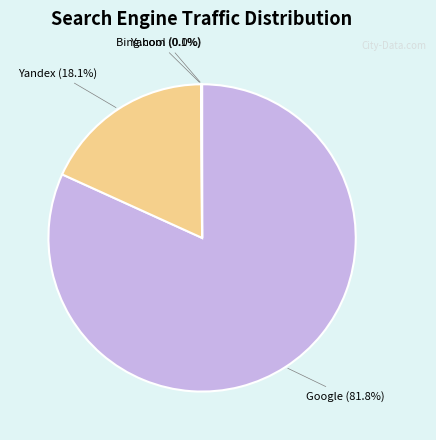

To the nearest percent, what is the average slice percentage?

25%